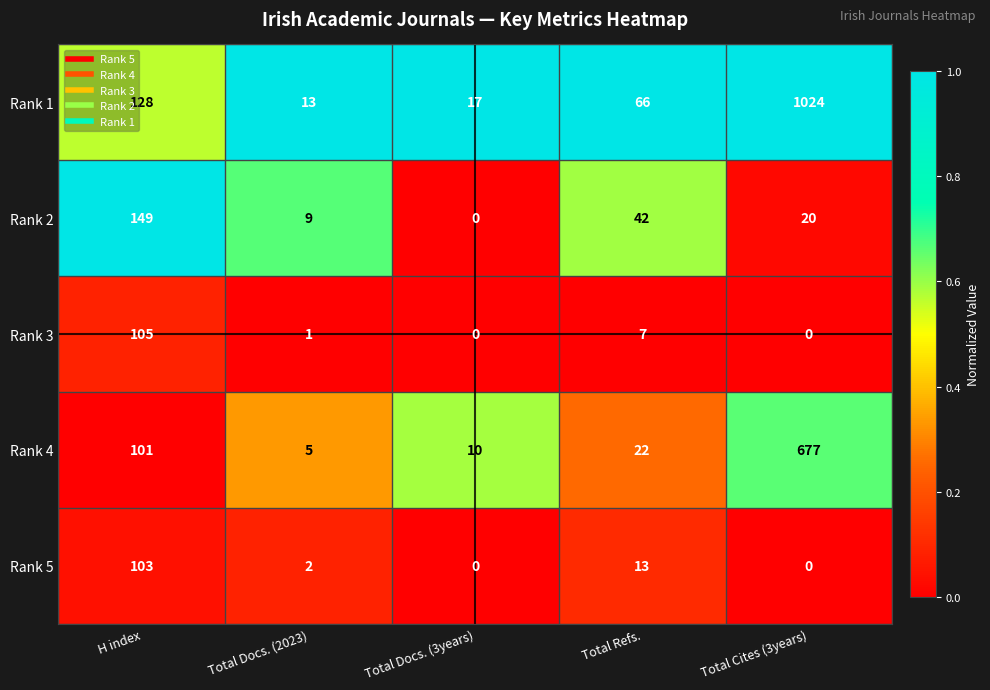

Read the Rank 1 value at Total Refs., to the nearest 10.

70